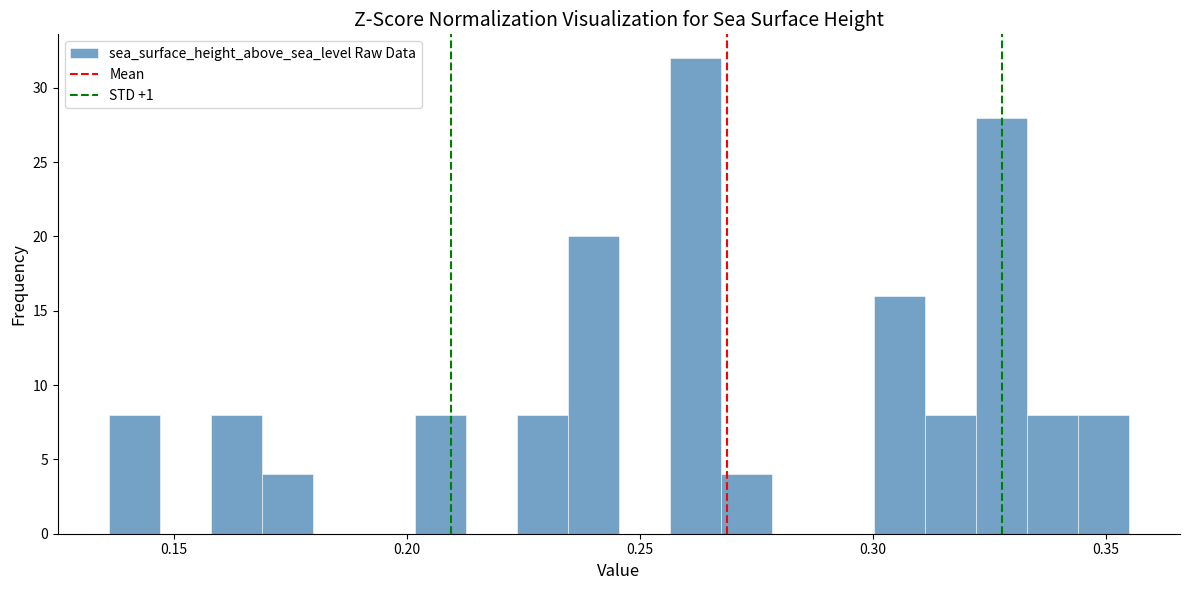

Read against the x-axis, roughly where is the centre of the tallest bar?

0.260